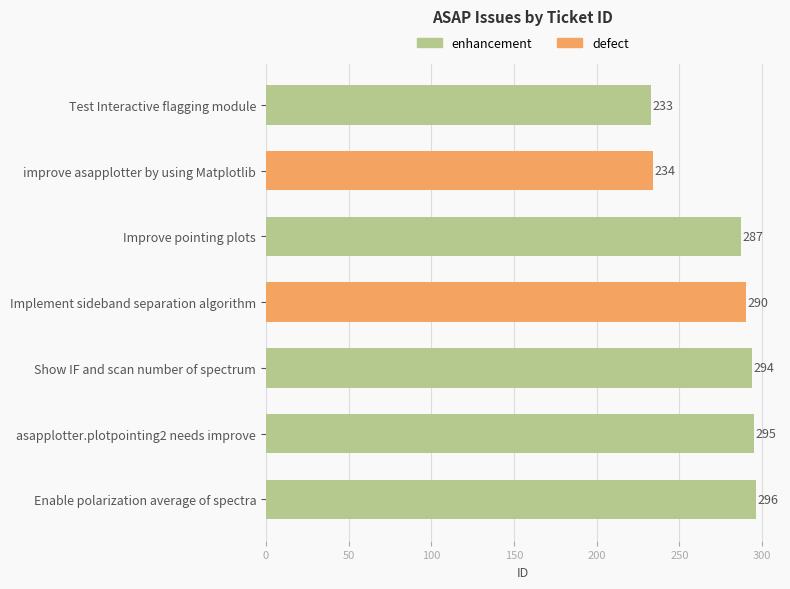

The chart shows a value of 287 at Improve pointing plots. True or false?

True